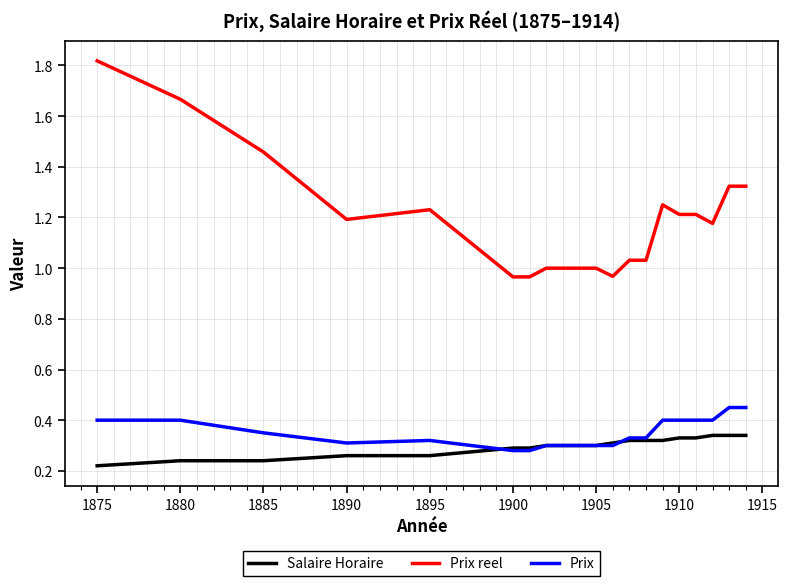

Which series has the widest spread of values?

Prix reel